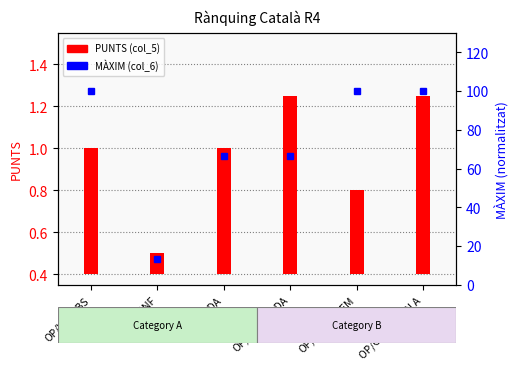

What is the total value across all series at OP/CAT1F/FEM?

100.4